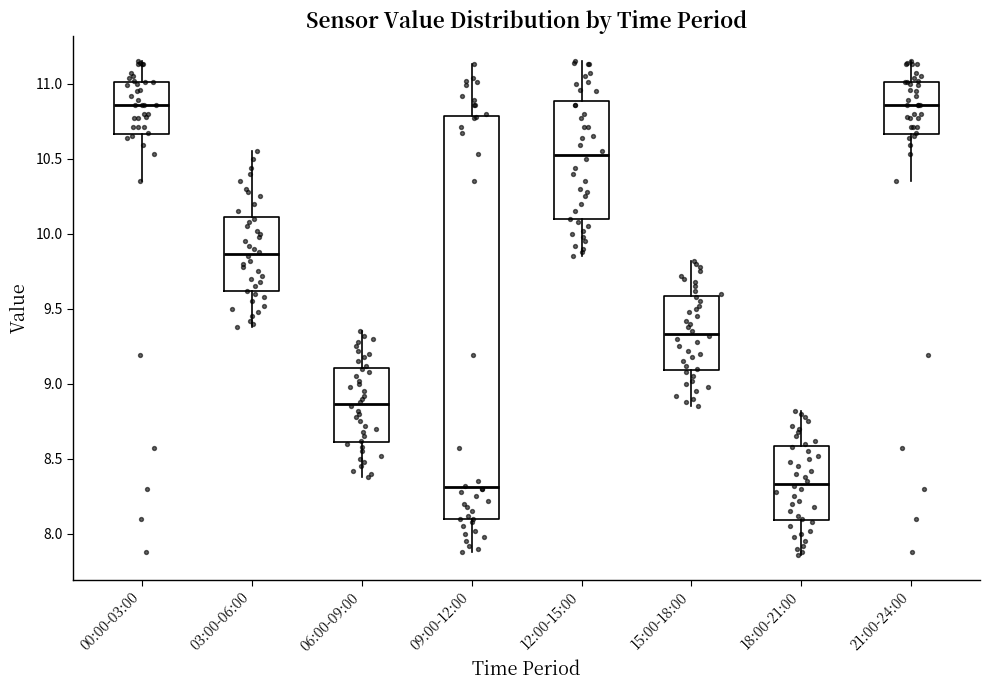

Reading left to right, transcribe this box plot: for each box, give where its median line is, the range the box spans, and where its two whiskers end, as read against the y-axis. The values are not printed on the chart, so give them approximately, as read against the axis.

00:00-03:00: median 10.85, box 10.65 to 11.00, whiskers 10.35 to 11.15
03:00-06:00: median 9.85, box 9.60 to 10.10, whiskers 9.40 to 10.55
06:00-09:00: median 8.85, box 8.60 to 9.10, whiskers 8.40 to 9.35
09:00-12:00: median 8.30, box 8.10 to 10.80, whiskers 7.90 to 11.15
12:00-15:00: median 10.55, box 10.10 to 10.90, whiskers 9.85 to 11.15
15:00-18:00: median 9.35, box 9.10 to 9.60, whiskers 8.85 to 9.80
18:00-21:00: median 8.35, box 8.10 to 8.60, whiskers 7.85 to 8.80
21:00-24:00: median 10.85, box 10.65 to 11.00, whiskers 10.35 to 11.15